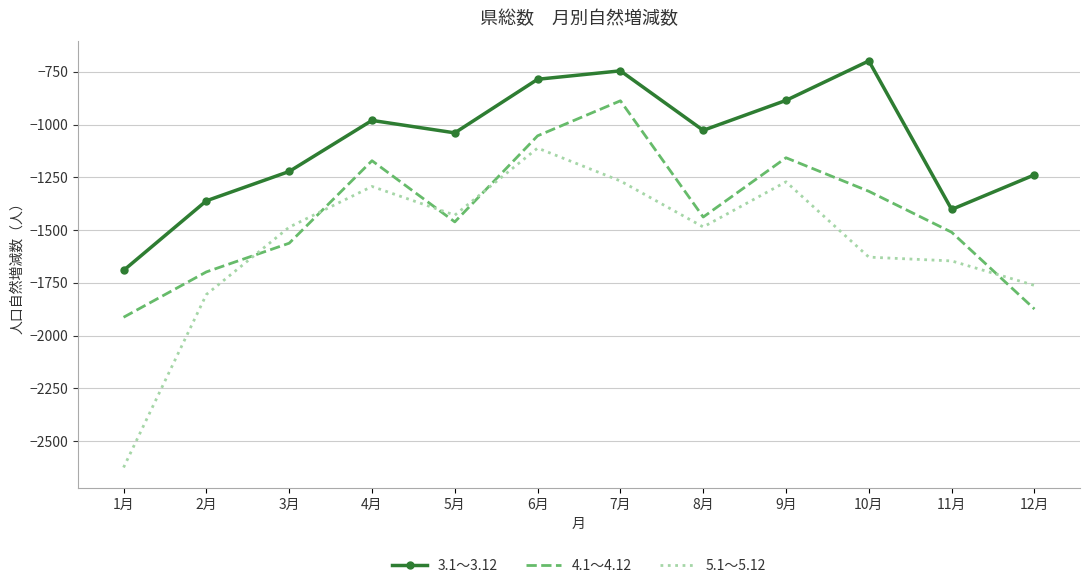

Which category has the lowest value in the 3.1～3.12 series?

1月